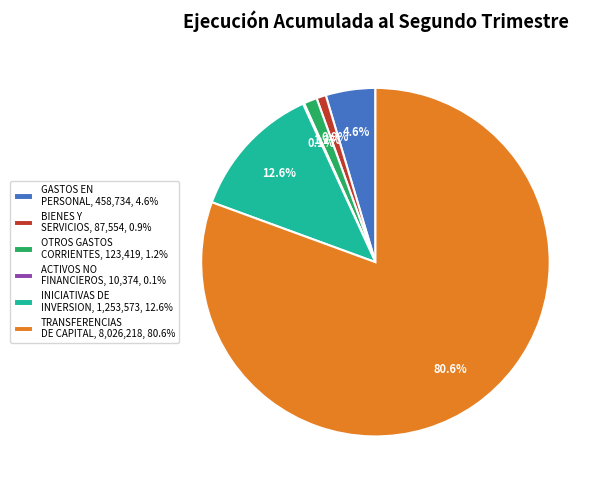

What portion of the pie excludes TRANSFERENCIAS DE CAPITAL, 8,026,218, 80.6%?

19.4%